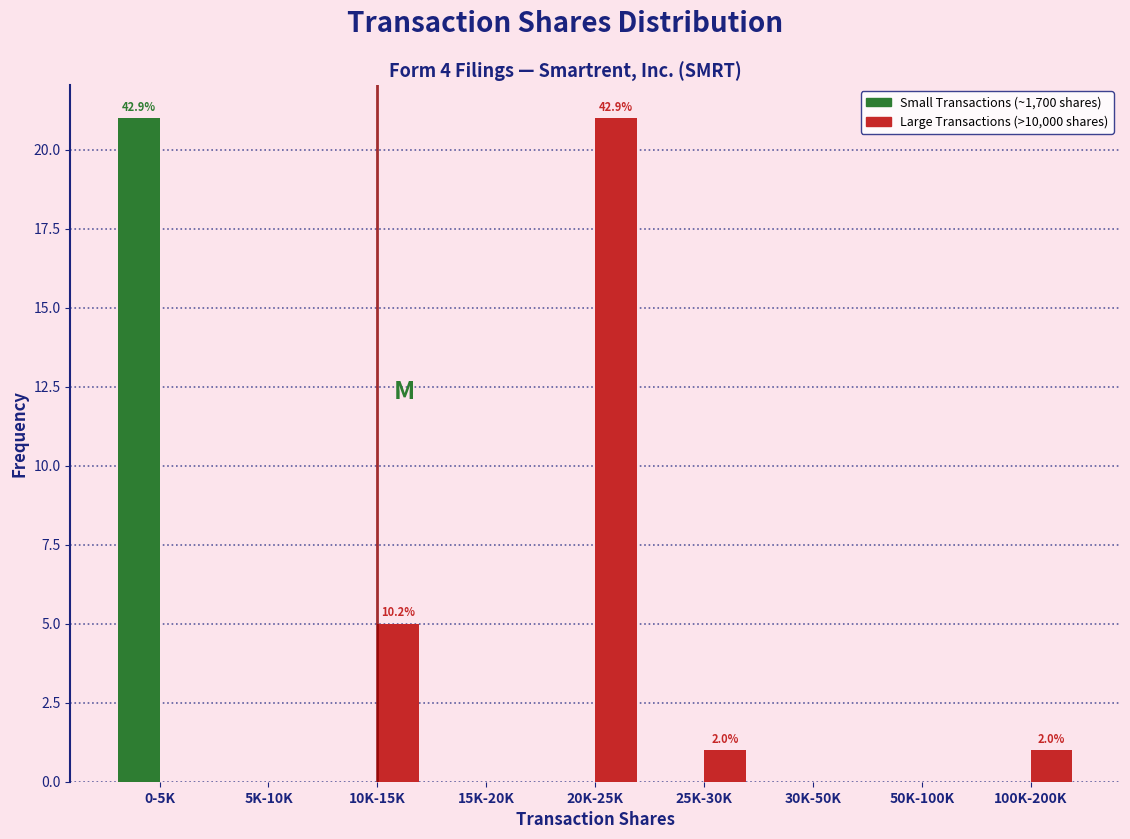

Reading left to right, what are all the values shown in this chart?

Small Transactions (~1,700 shares): 0-5K=21	5K-10K=0	10K-15K=0	15K-20K=0	20K-25K=0	25K-30K=0	30K-50K=0	50K-100K=0	100K-200K=0
Large Transactions (>10,000 shares): 0-5K=0	5K-10K=0	10K-15K=5	15K-20K=0	20K-25K=21	25K-30K=1	30K-50K=0	50K-100K=0	100K-200K=1